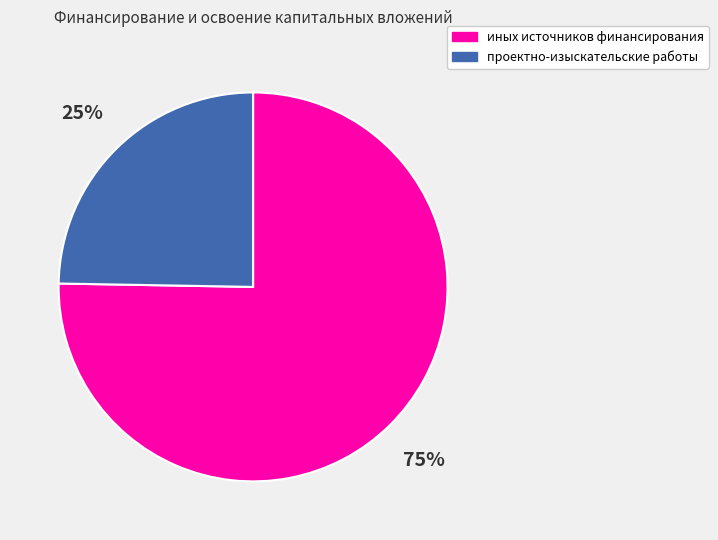

What percentage is the иных источников финансирования slice, to the nearest percent?

75%